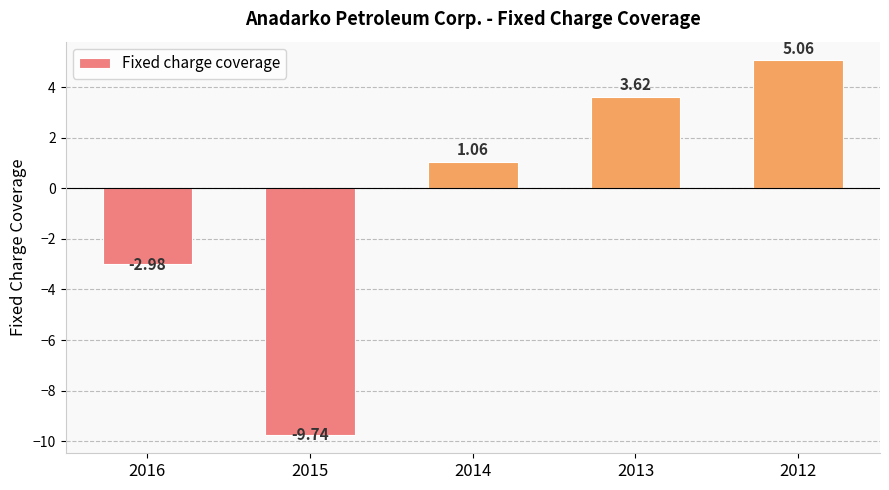

What is the difference between the maximum and minimum values?

14.8